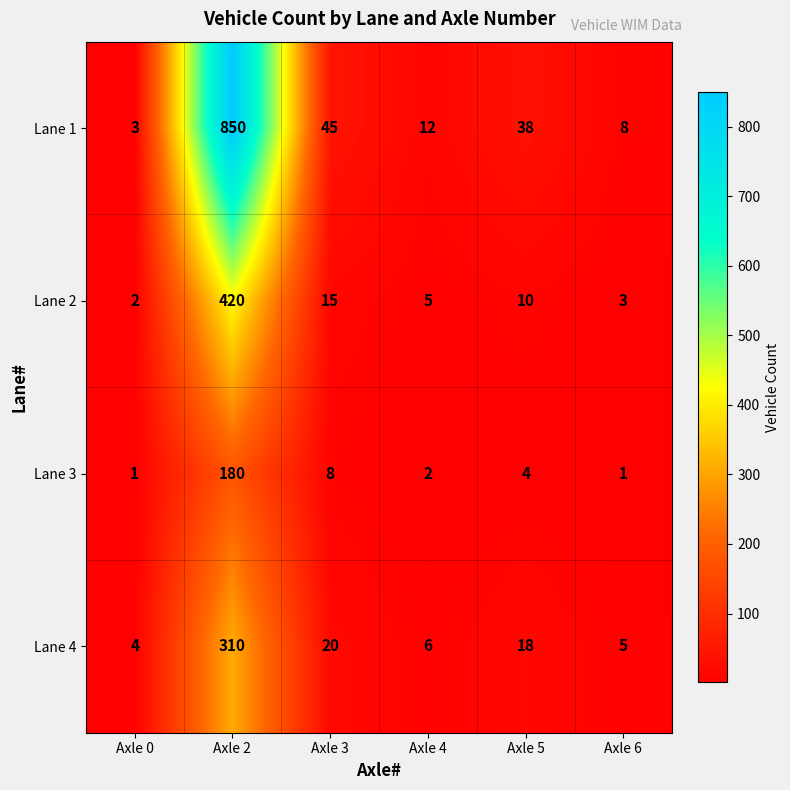

List the series in order of their peak value, highest first.

Lane 1, Lane 2, Lane 4, Lane 3